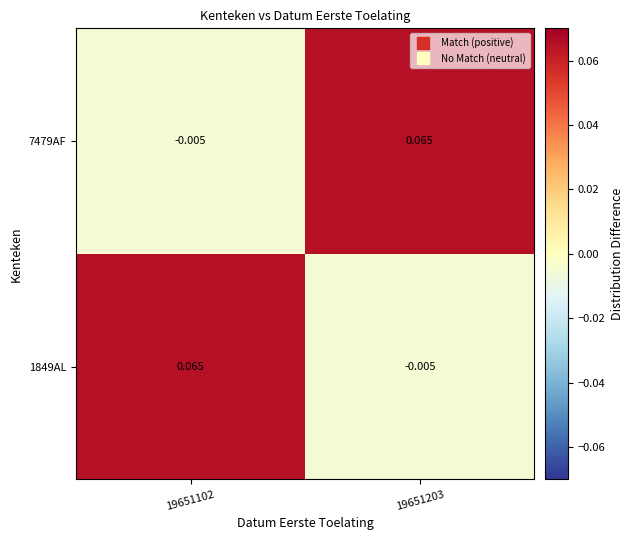

How many data points in 7479AF are less than 0?

1